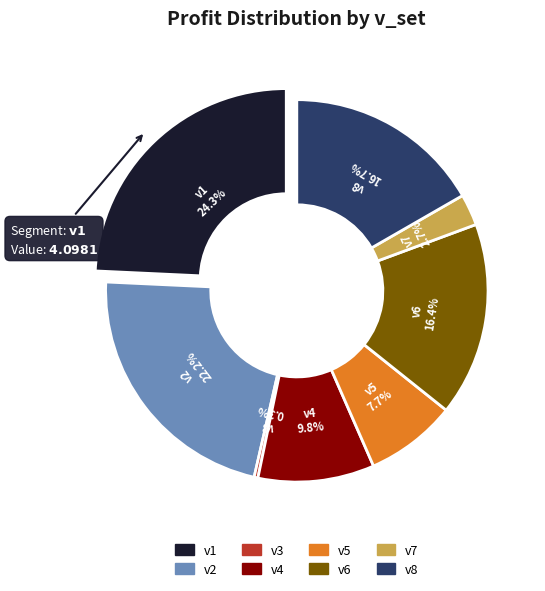

How many slices are in this pie chart?

8